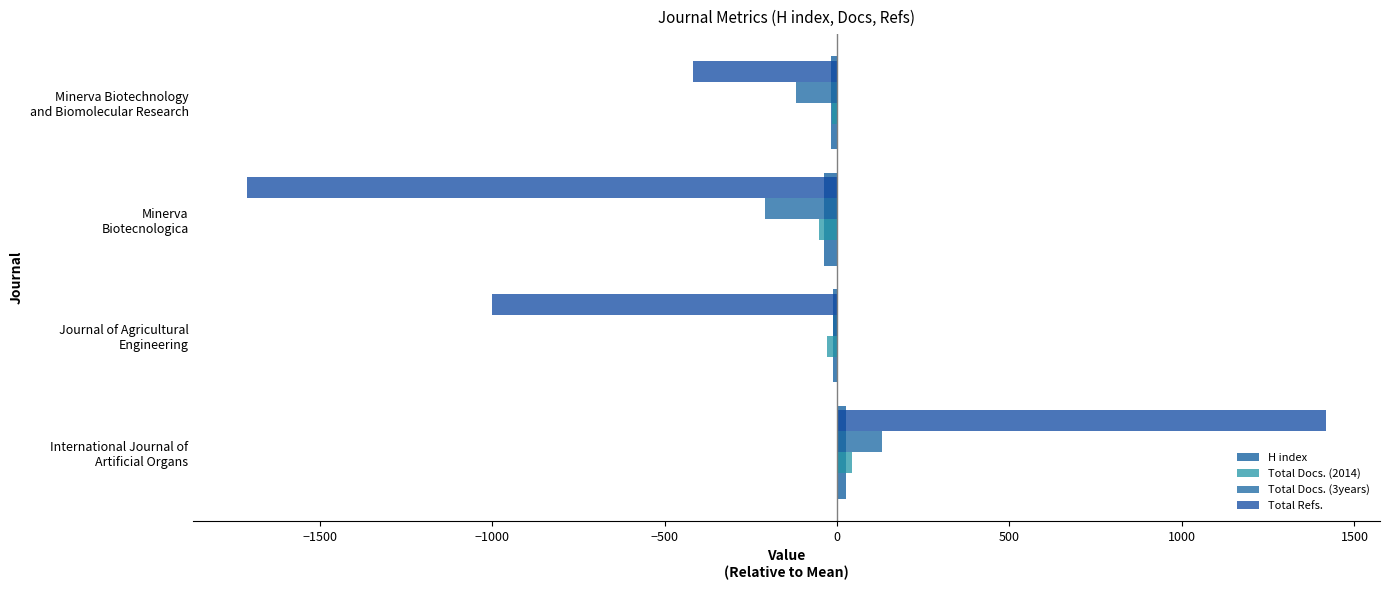

How many data points in H index are less than -10?

3